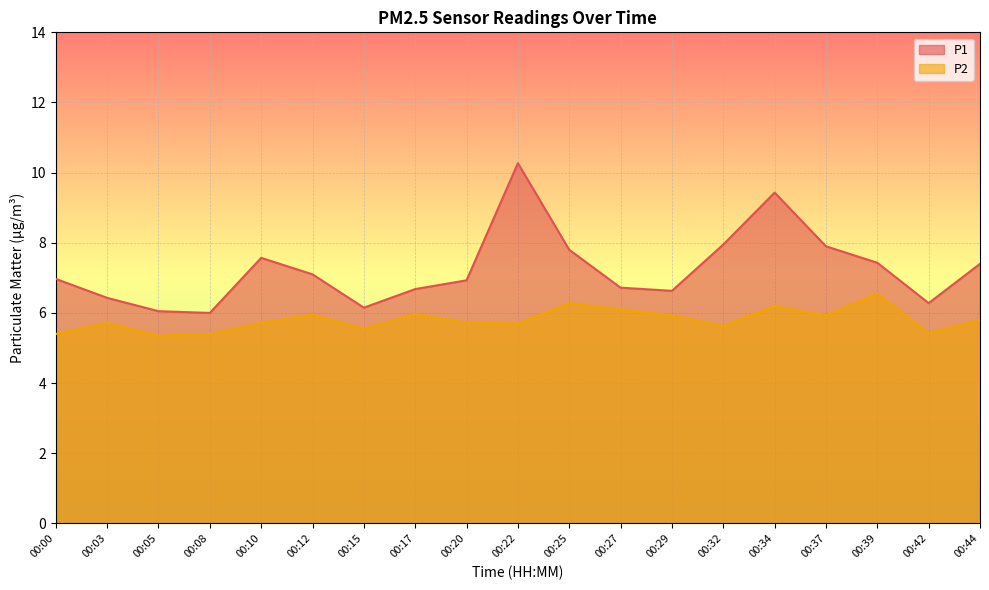

The value of P1 at 00:37 is 7.9. True or false?

True